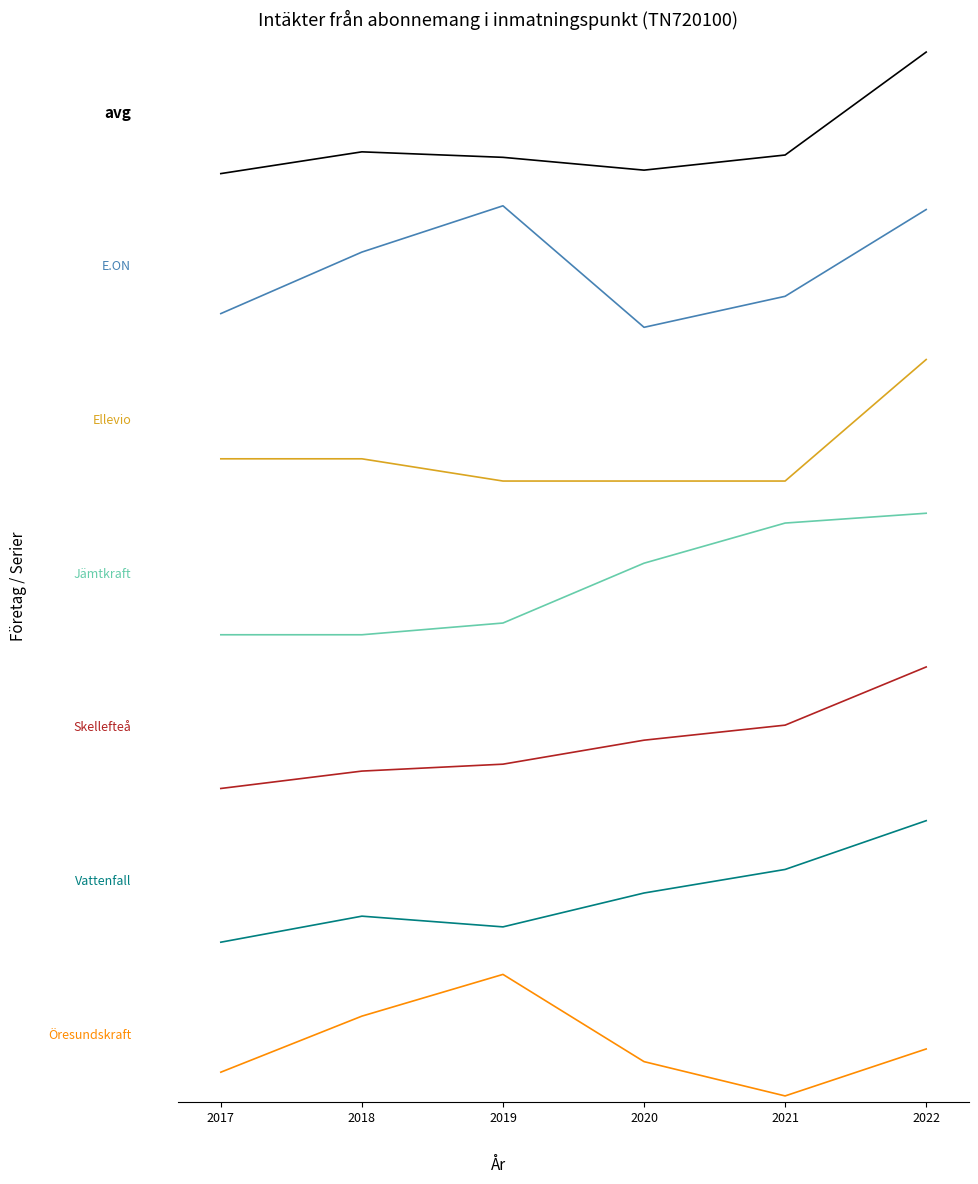

What is the value of the E.ON Energidistribution AB point at the 4th from the left?

-0.5